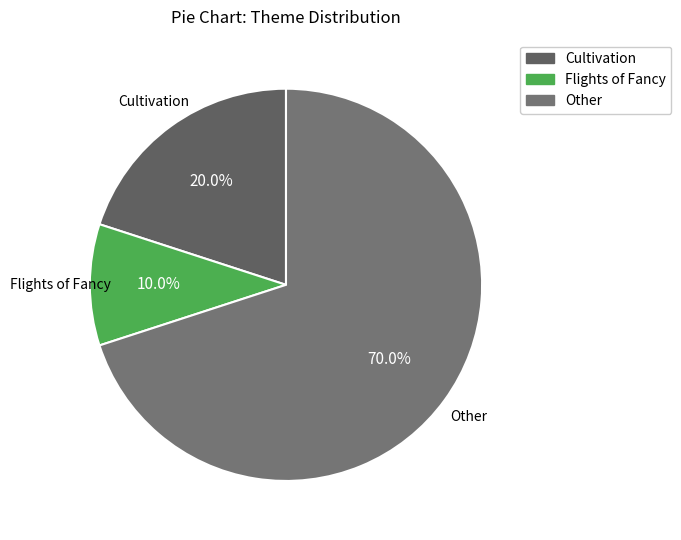

What portion of the pie excludes Flights of Fancy?

90.0%